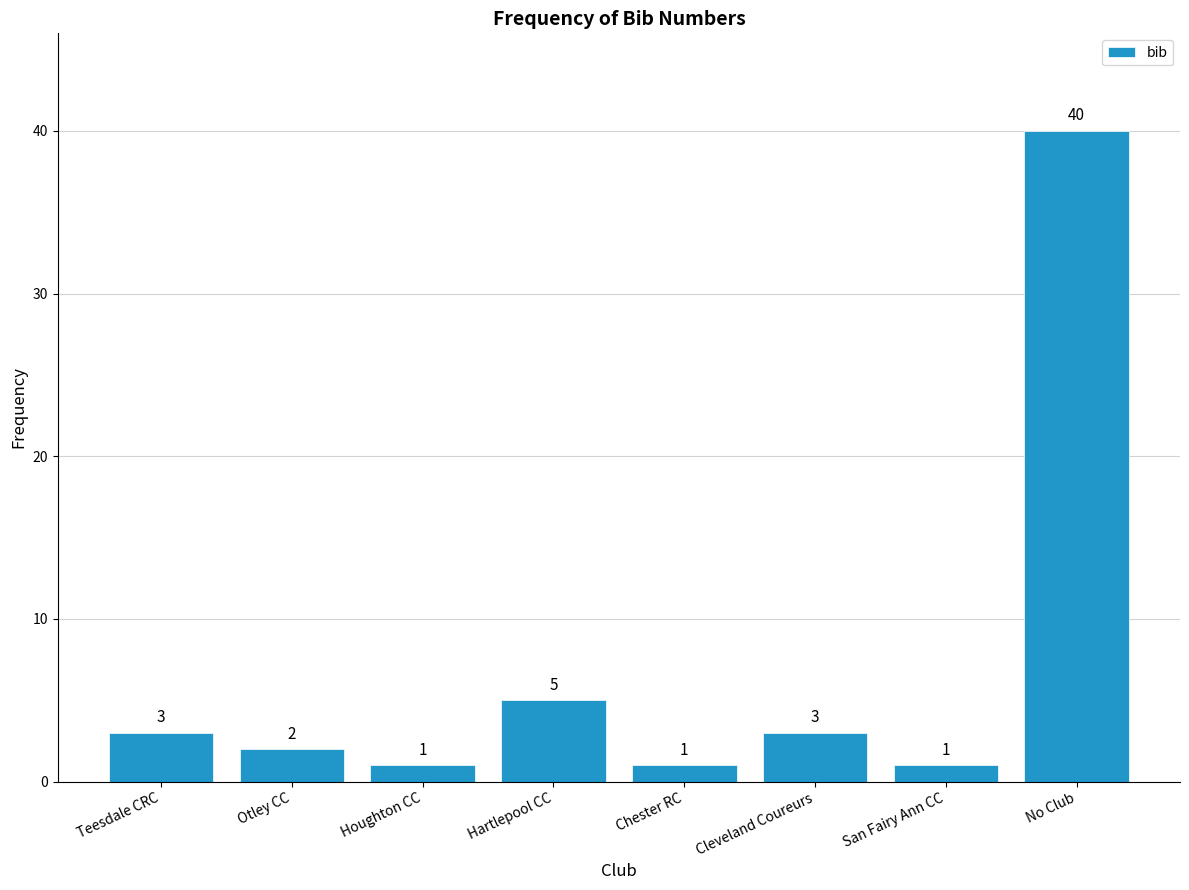

Reading left to right, list all the values displayed in this chart.

3	2	1	5	1	3	1	40